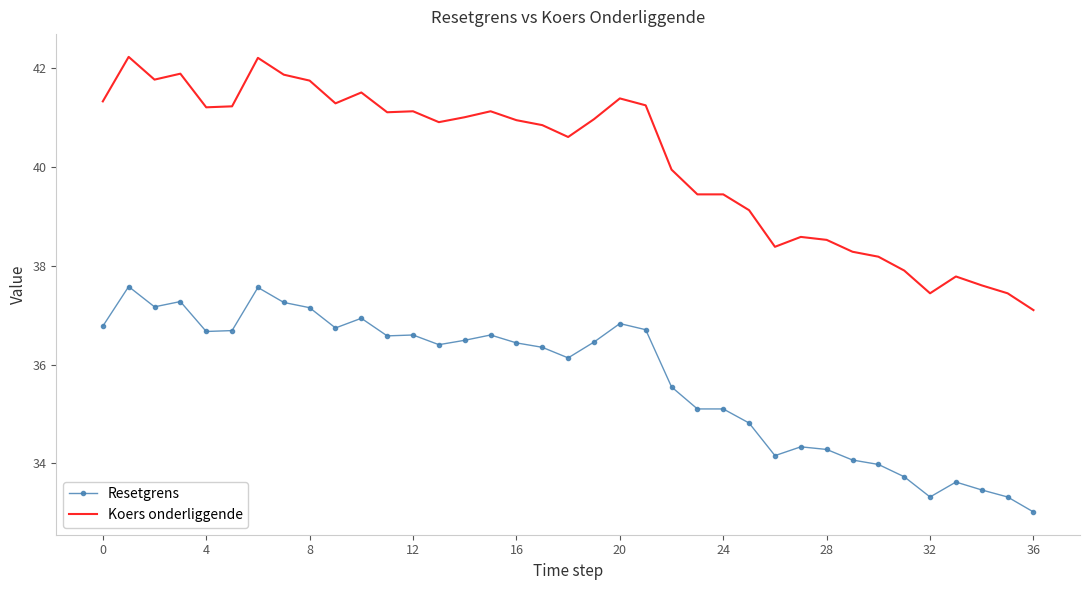

Rank the series by their maximum value, from highest to lowest.

Koers onderliggende, Resetgrens